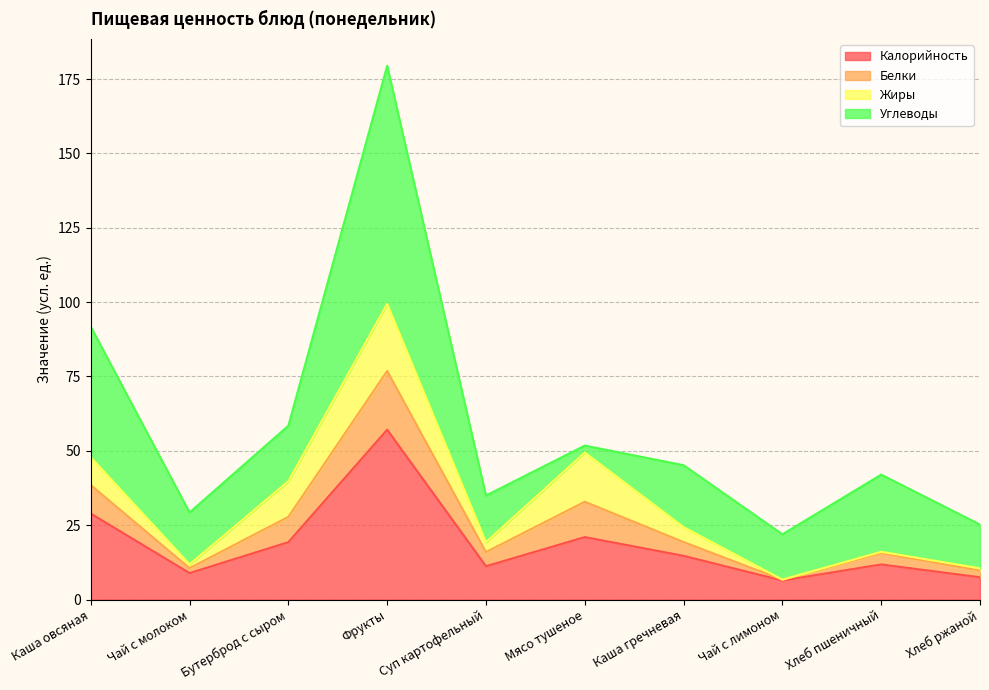

What is the approximate value of Калорийность at Каша овсяная?

28.9